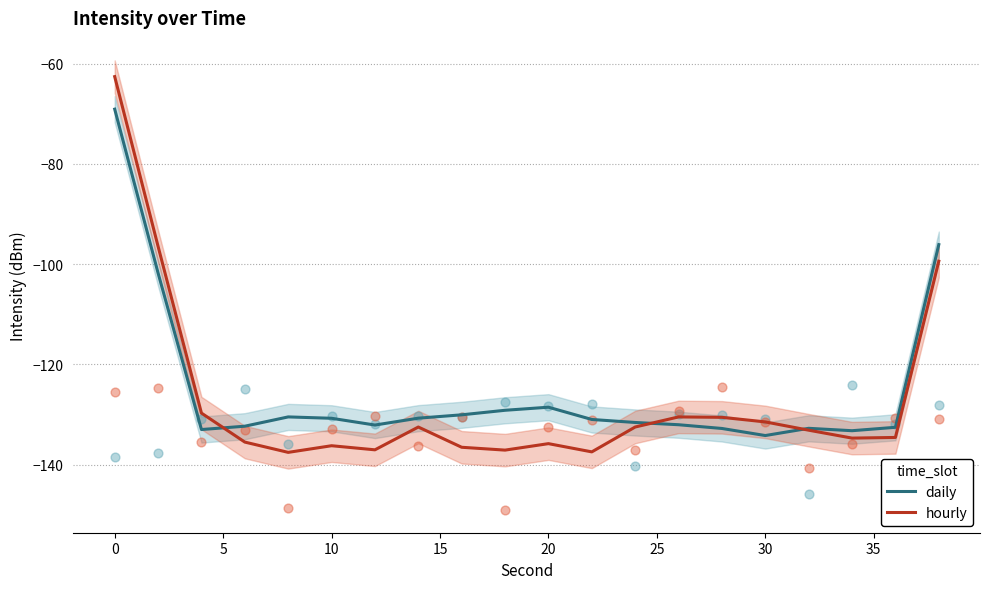

Which series has the largest Y range (max minus min)?

hourly